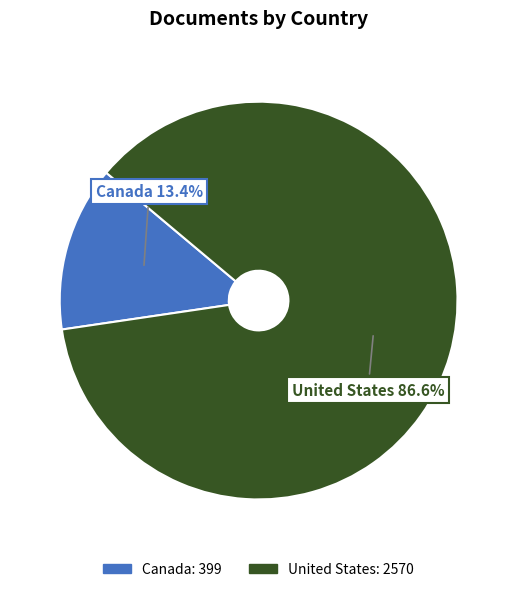

Do United States and Canada together represent more than half of the pie?

Yes